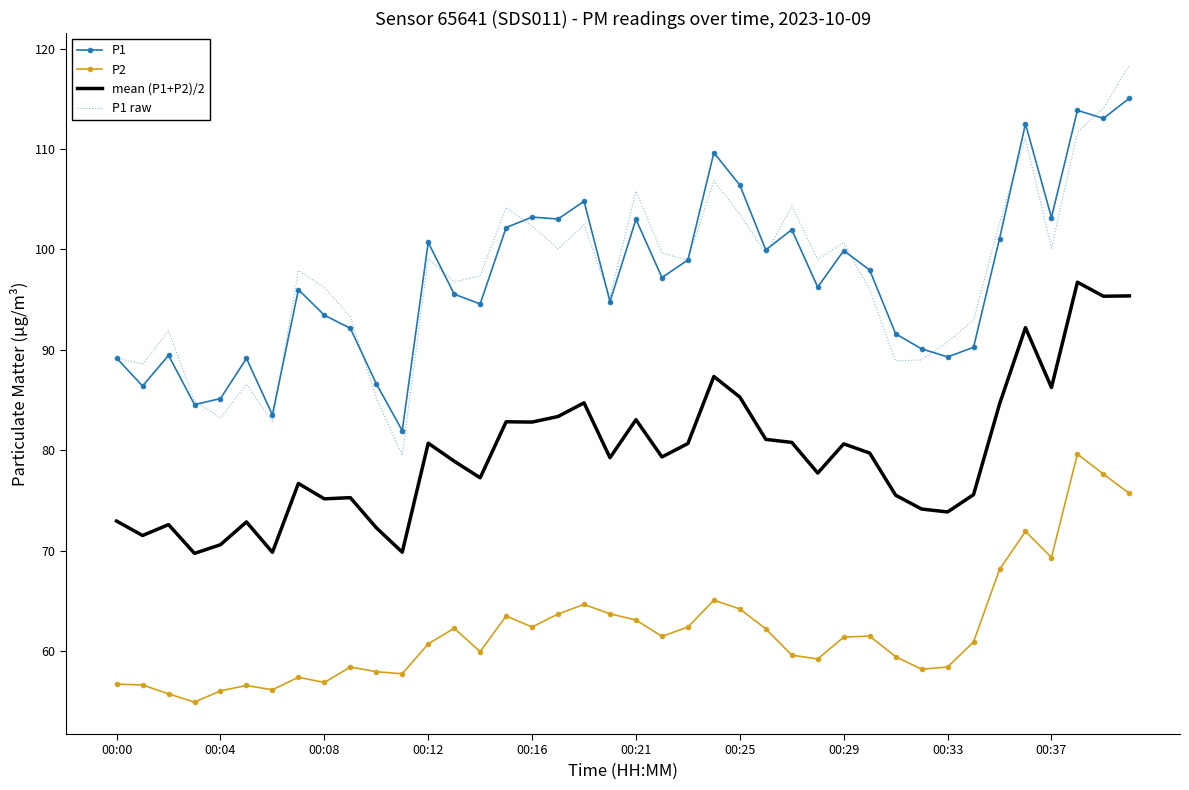

Which series has the largest range (max minus min)?

P1 raw